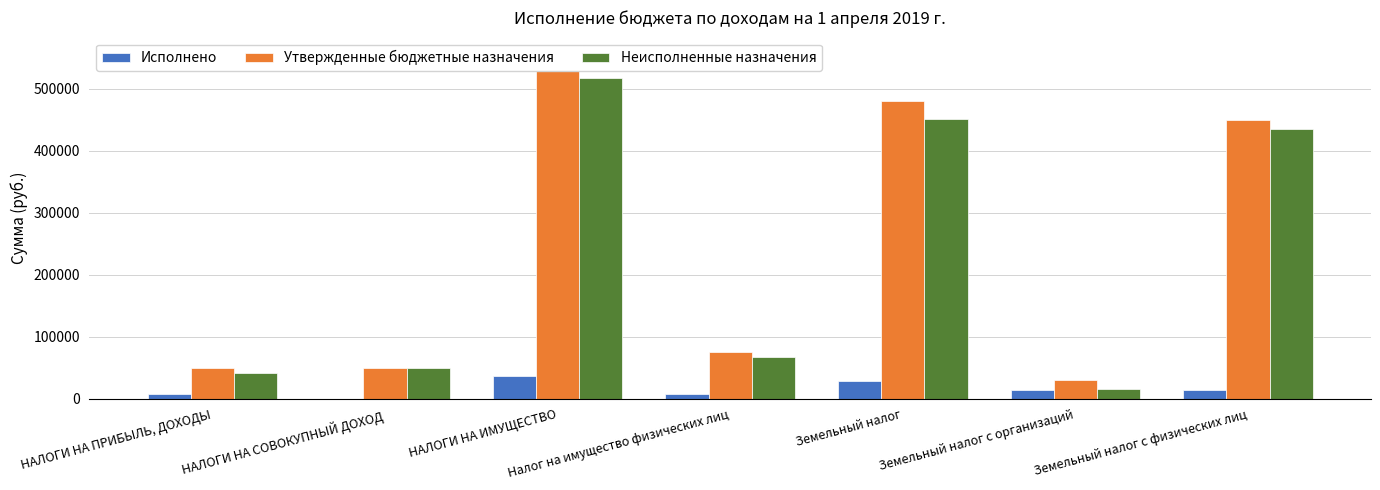

Which label corresponds to the largest value in the chart?

НАЛОГИ НА ИМУЩЕСТВО